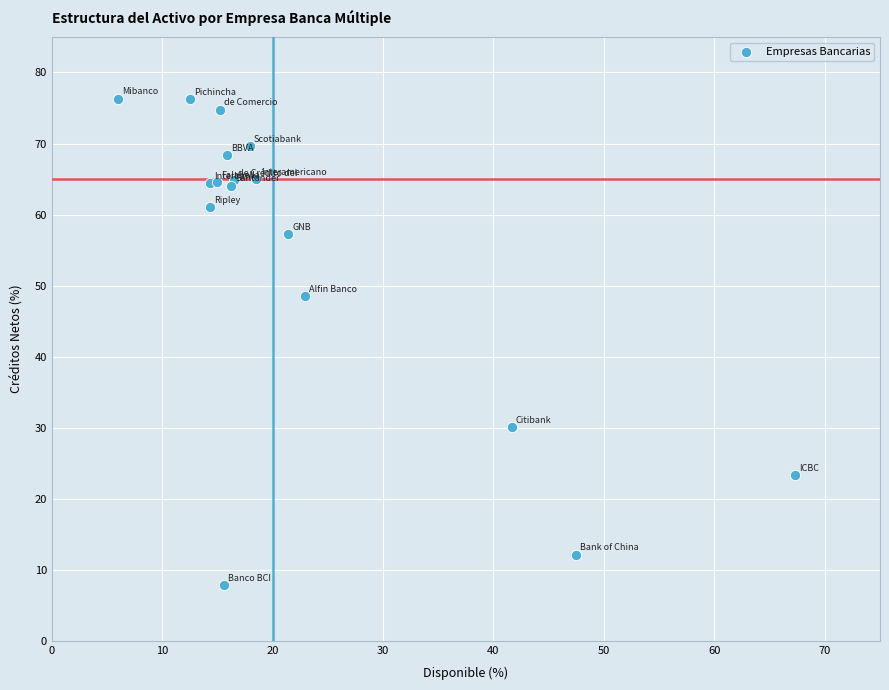

What Y value in the scatter plot is closest to 42?

48.5